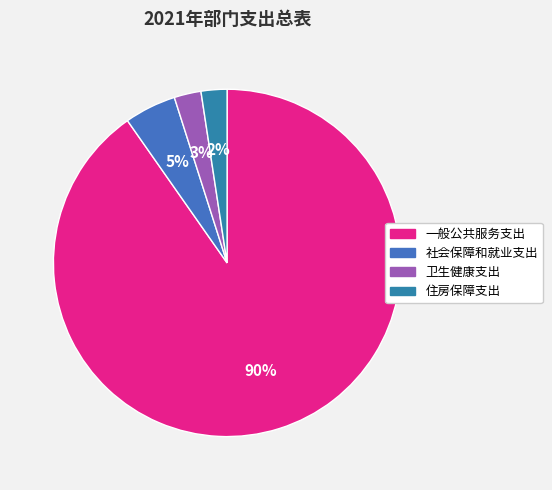

How many segments does this pie chart have?

4